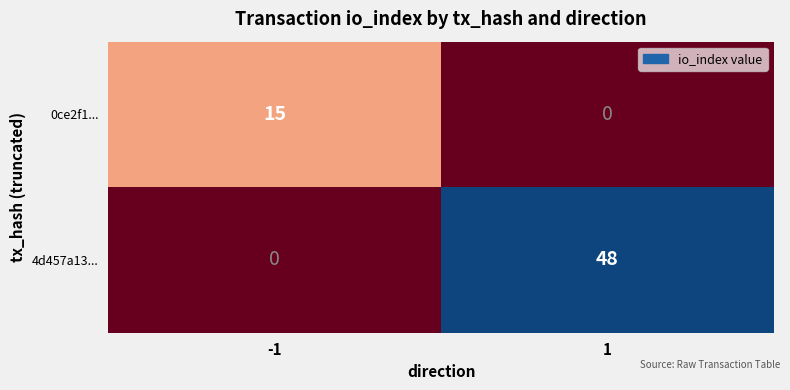

List the series in order of their peak value, lowest first.

0ce2f1..., 4d457a13...